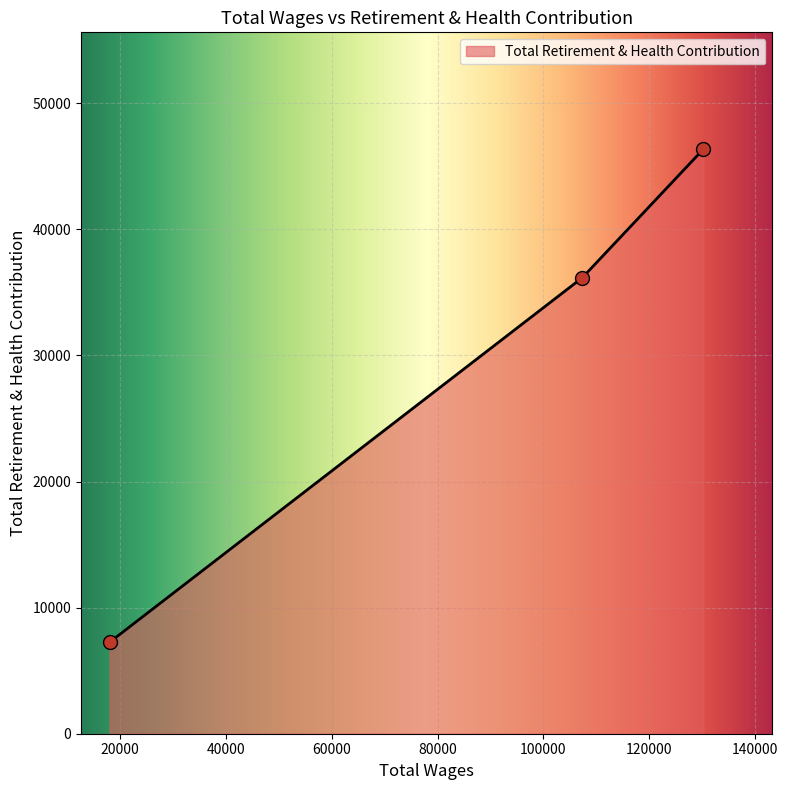

What is the ratio of the value at 130225.0 to the value at 18028.0?

6.4